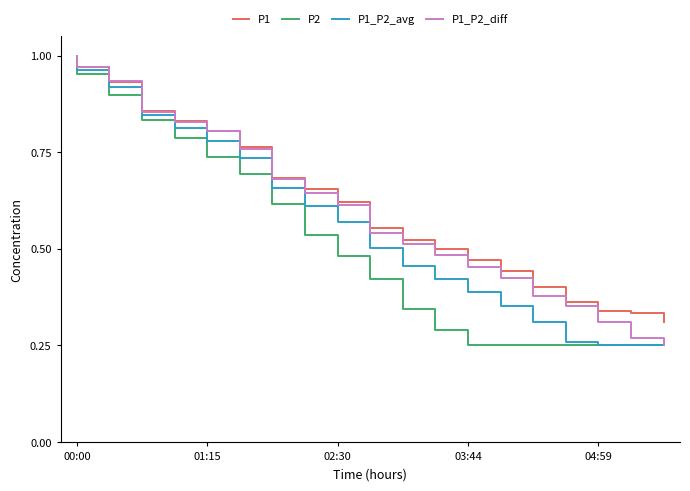

At which label is P1_P2_avg closest to 0?

04:59